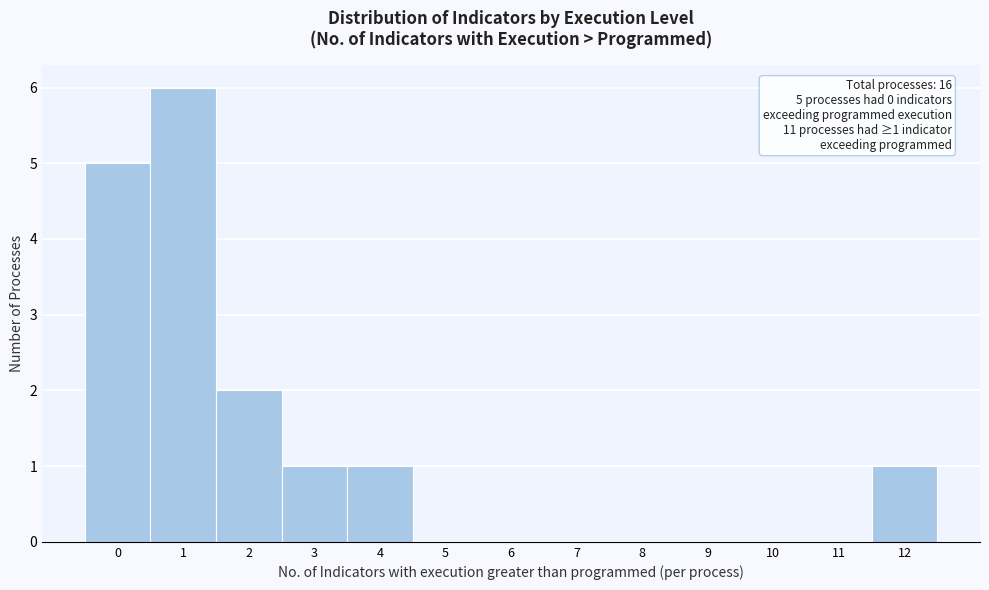

Which range on the x-axis has the tallest bar?

0.5 to 1.5